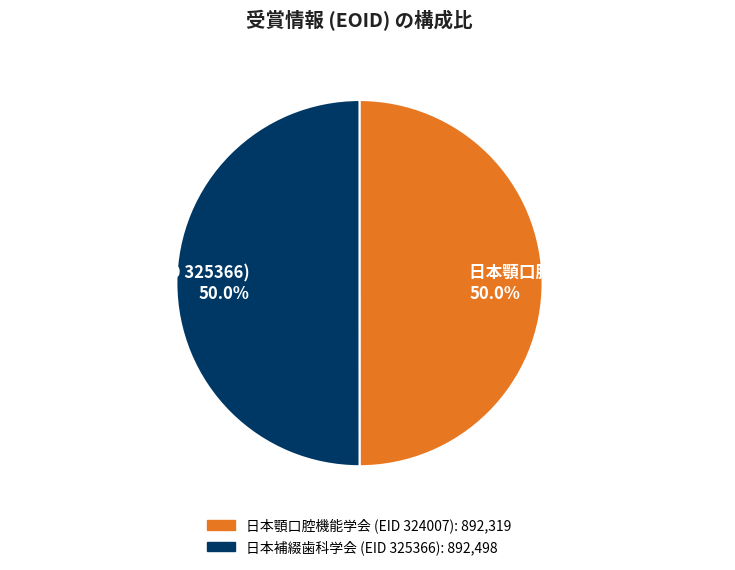

Do 日本顎口腔機能学会 (EID 324007) and 日本補綴歯科学会 (EID 325366) together represent more than half of the pie?

Yes